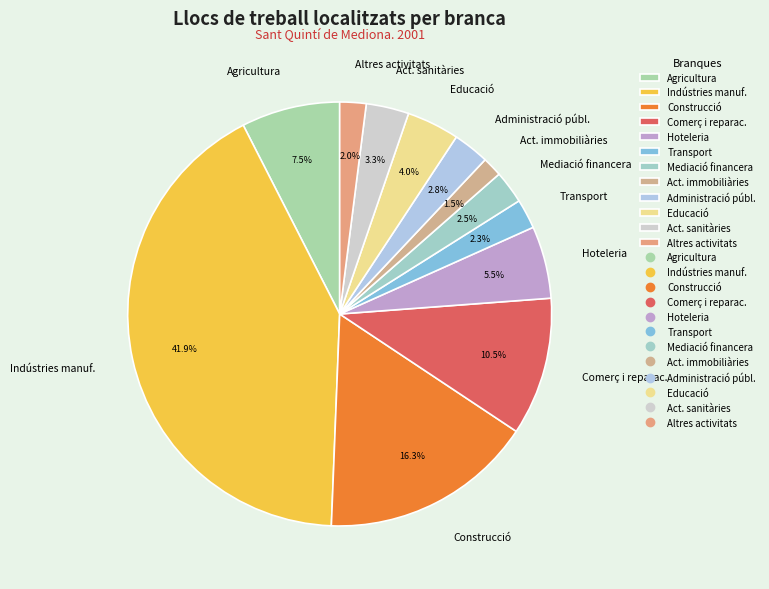

Which slice is the largest?

Indústries manuf.